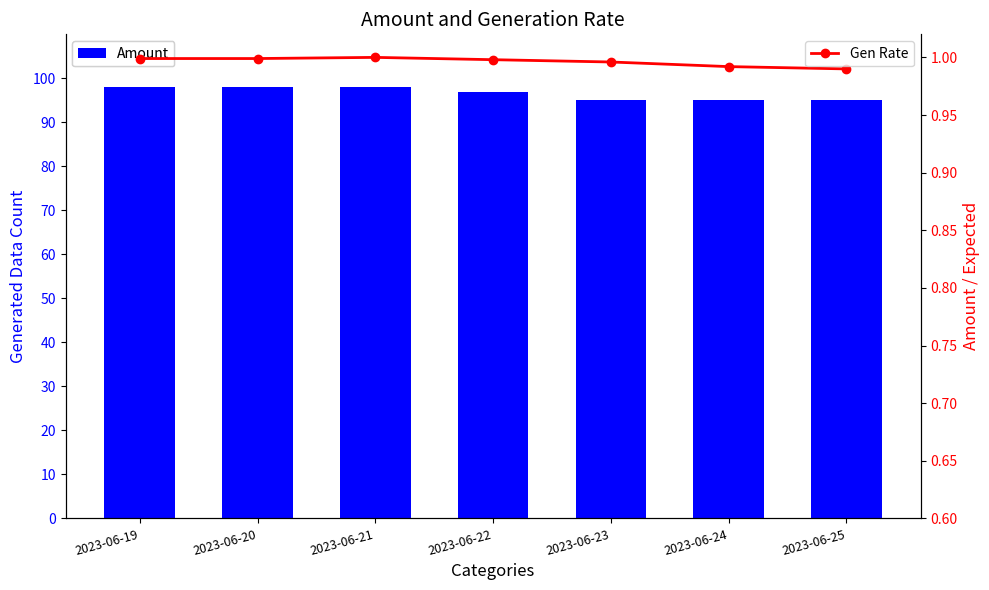

What is the minimum value shown in the chart?

1.0